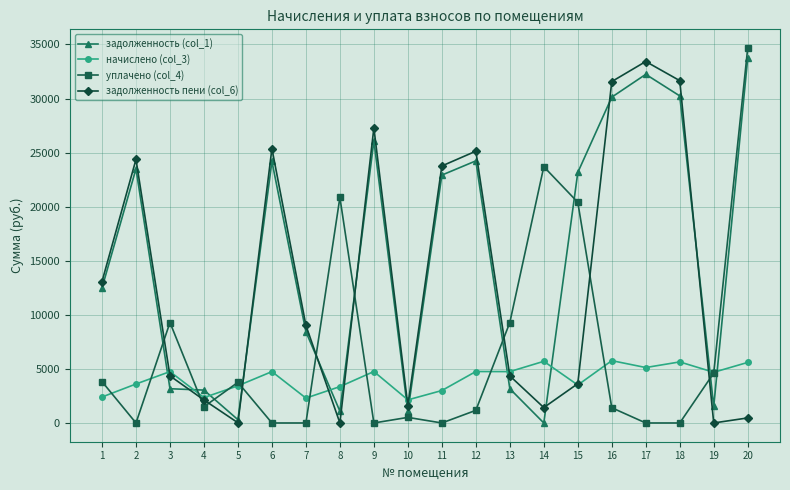

What is the value of the задолженность (col_1) point at the 8th from the left?

1088.3